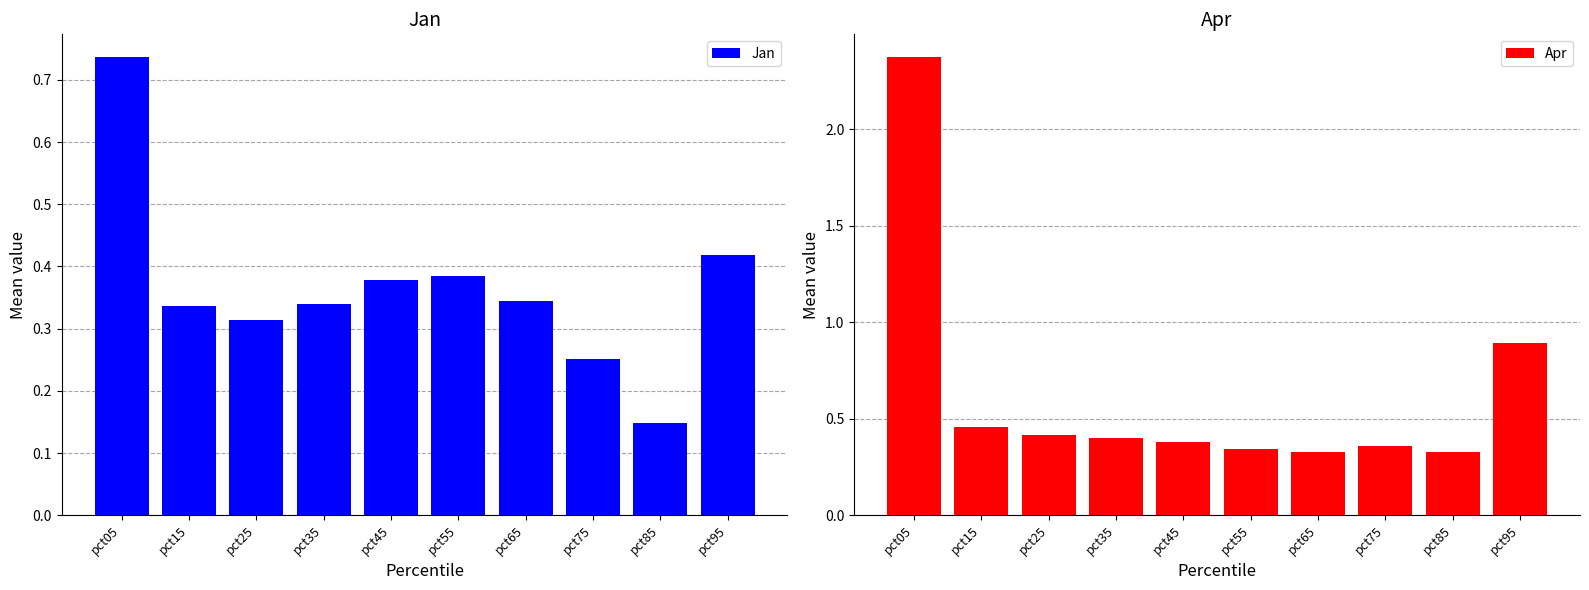

Reading right to left, extract all data points from this chart.

Jan: pct95=0.4	pct85=0.1	pct75=0.3	pct65=0.3	pct55=0.4	pct45=0.4	pct35=0.3	pct25=0.3	pct15=0.3	pct05=0.7
Apr: pct95=0.9	pct85=0.3	pct75=0.4	pct65=0.3	pct55=0.3	pct45=0.4	pct35=0.4	pct25=0.4	pct15=0.5	pct05=2.4